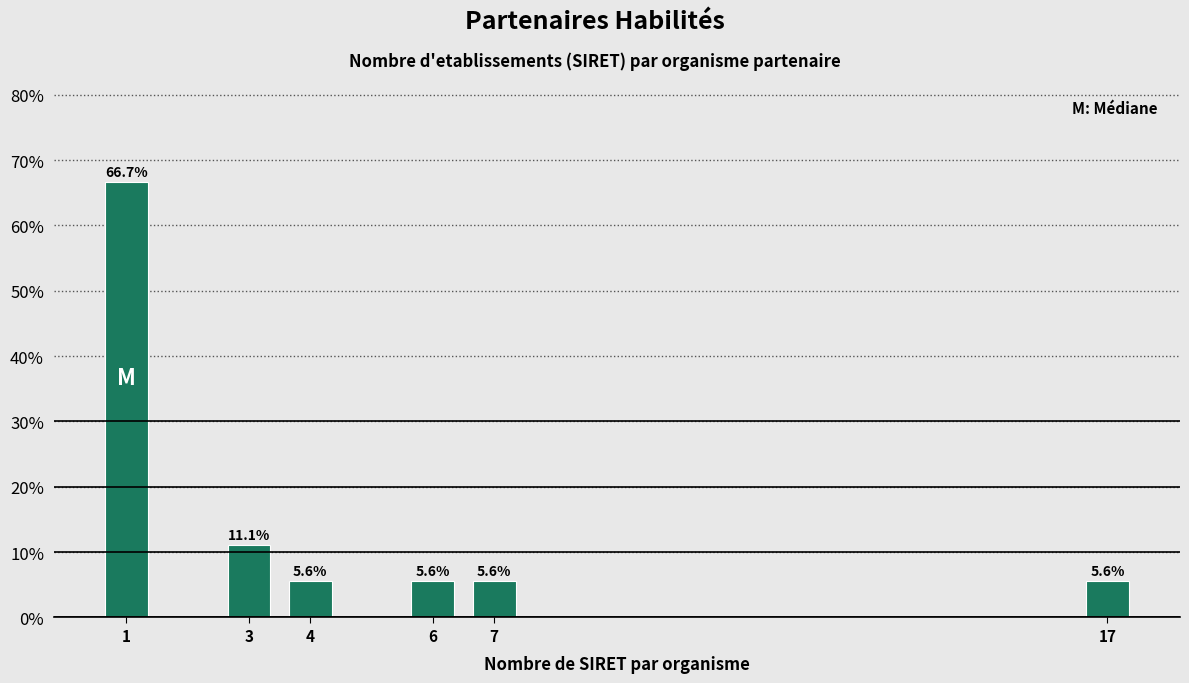

Reading left to right, transcribe all the data shown in this chart.

1=66.7	3=11.1	4=5.6	6=5.6	7=5.6	17=5.6